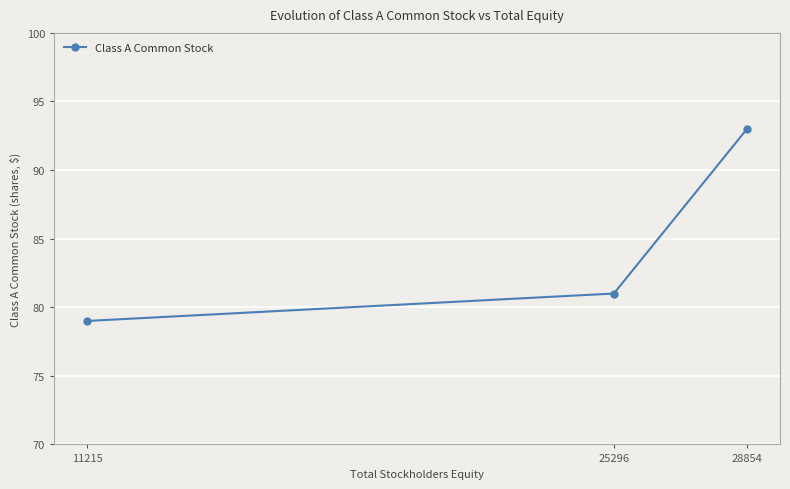

Where is the data nearest to the value 86?

25296